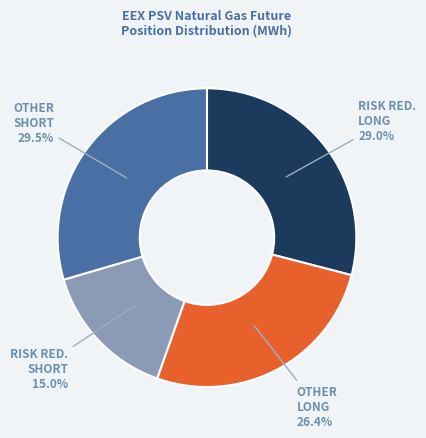

How many slices are in this pie chart?

4